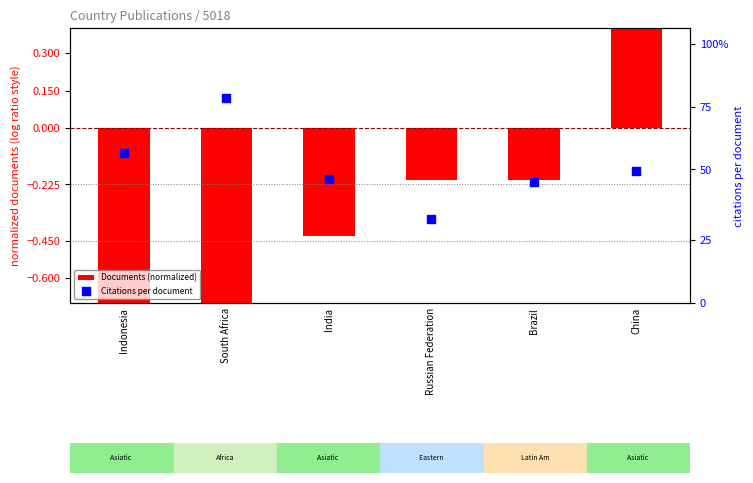

What are all the series names shown in the legend?

Documents (normalized), Citations per document